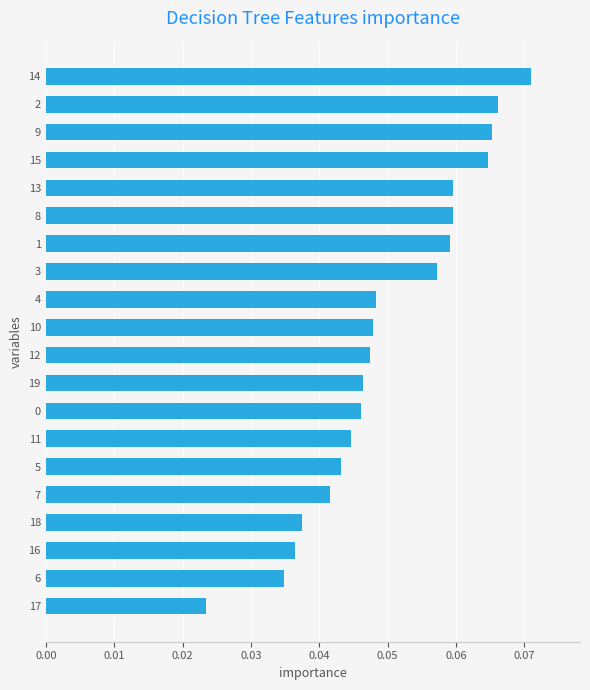

The chart shows a value of 0.0 at 8. True or false?

False